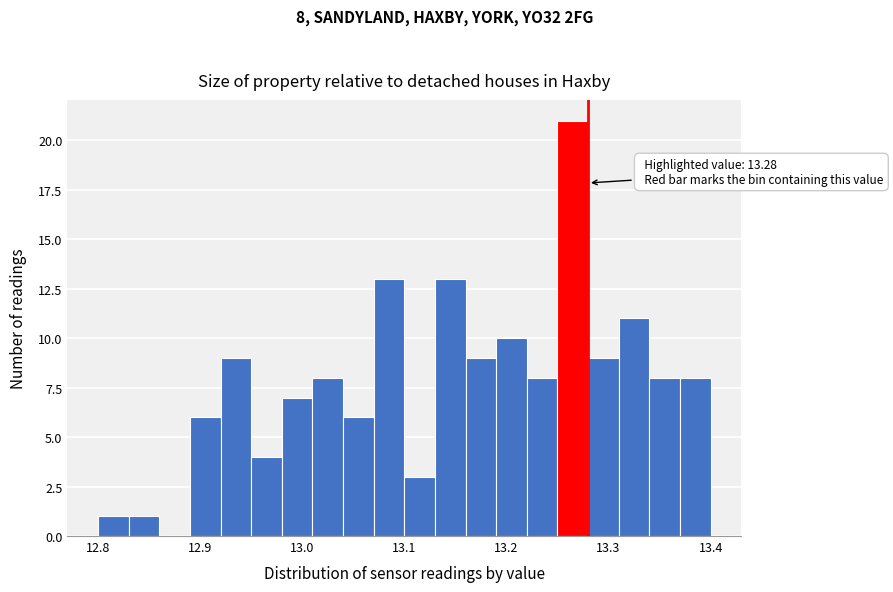

Around what value on the x-axis is the tallest bar? Give the approximate position of its centre, as read against the axis.

13.27